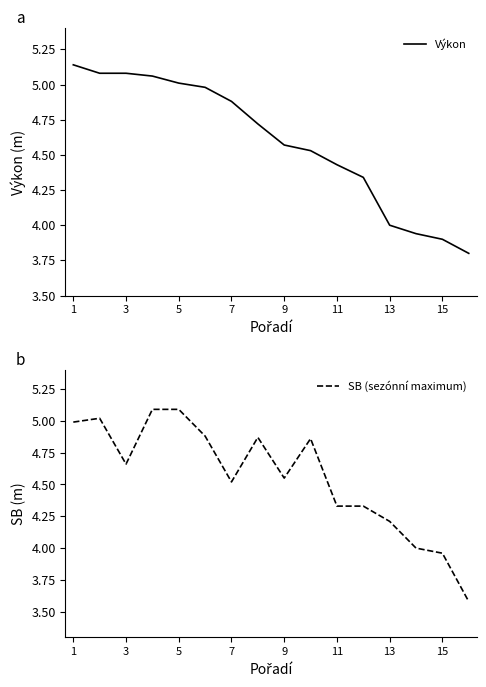

Is this an area chart (filled region under the line)?

No